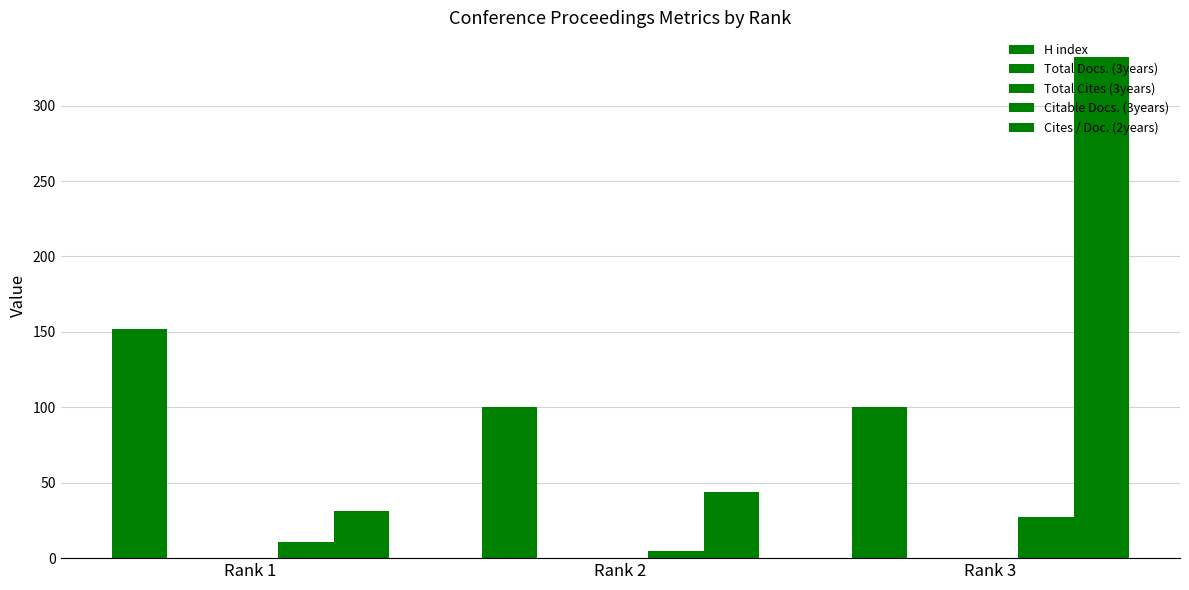

Which series has the widest spread of values?

Cites / Doc. (2years)